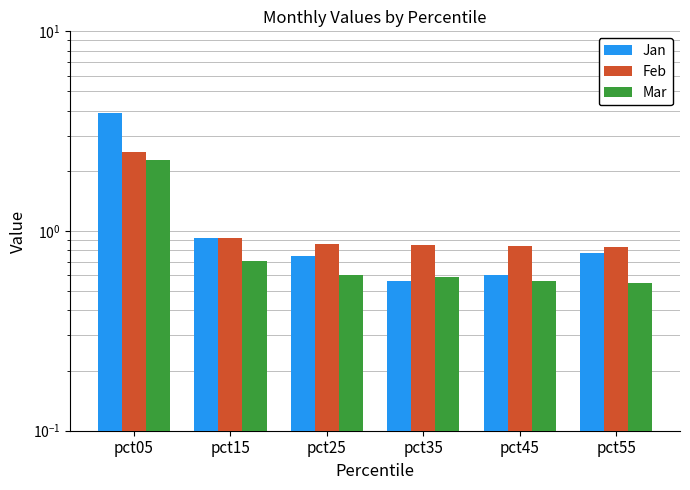

What is the difference between the highest and lowest values at pct25?

0.3